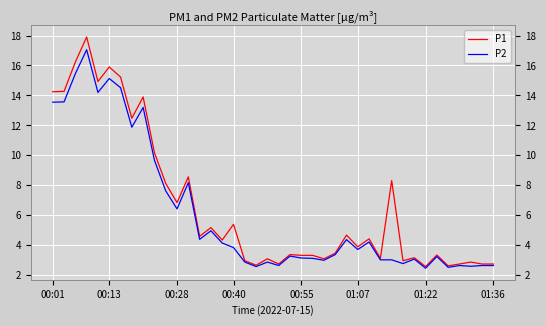

The P1 series shows 2.7 at 18. True or false?

True